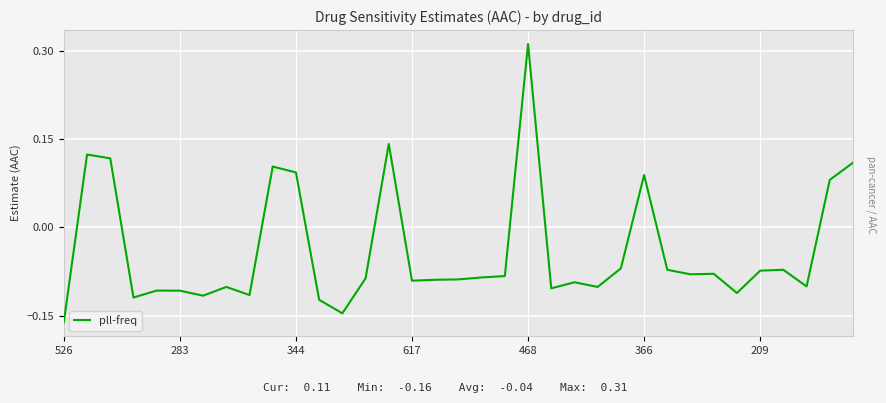

What is the difference between the maximum and minimum values?

0.5